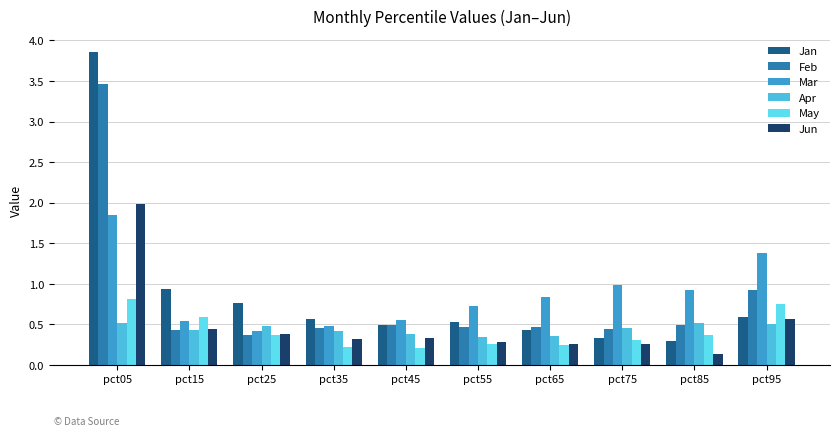

Rank the series by their maximum value, from lowest to highest.

Apr, May, Mar, Jun, Feb, Jan